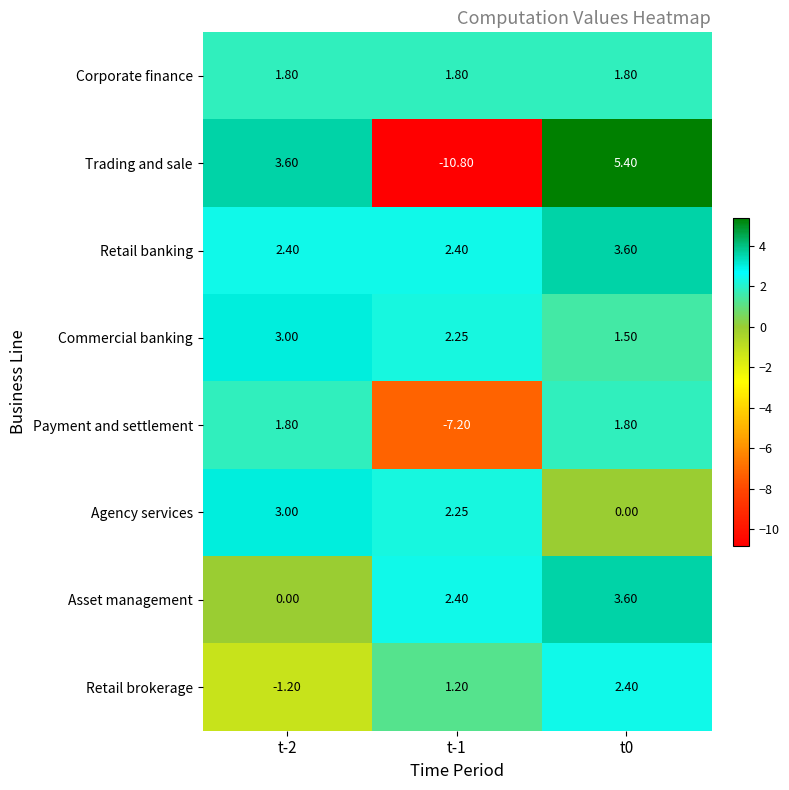

At which category does the chart reach its peak across all series?

t0